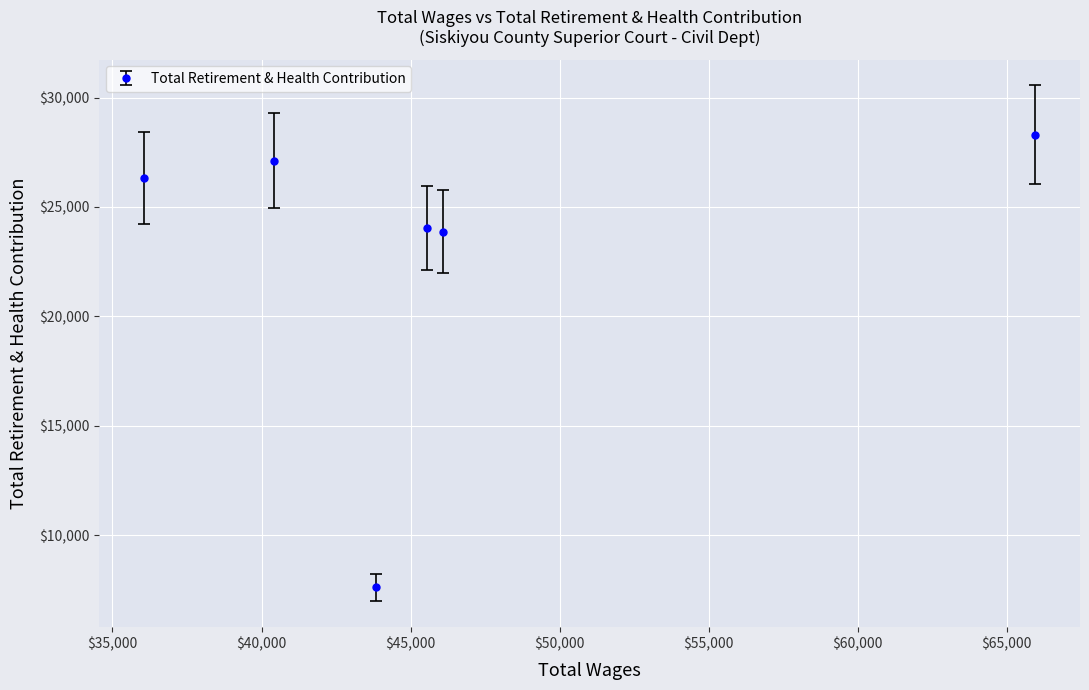

True or false: the data has more than 0 interior local peaks.

True